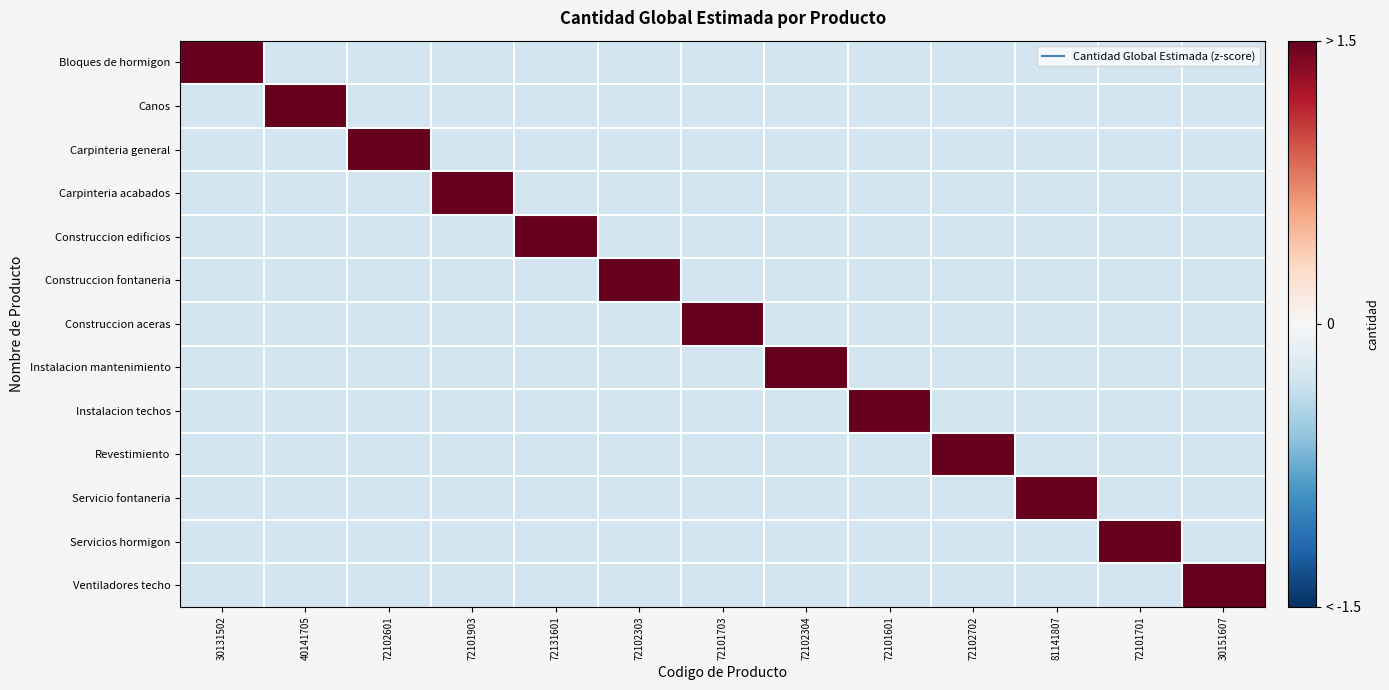

What is the spread (max minus min) of values at 30151607?

3.8